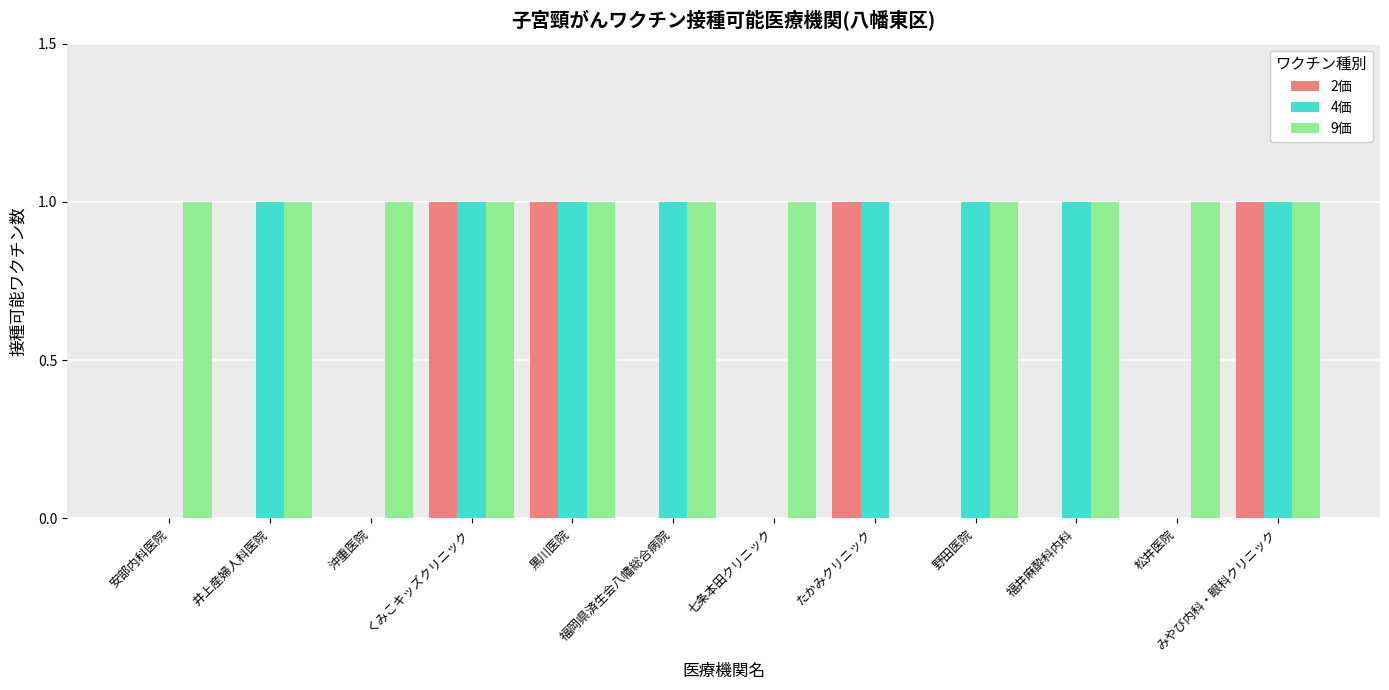

Which series has the largest total across all categories?

9価